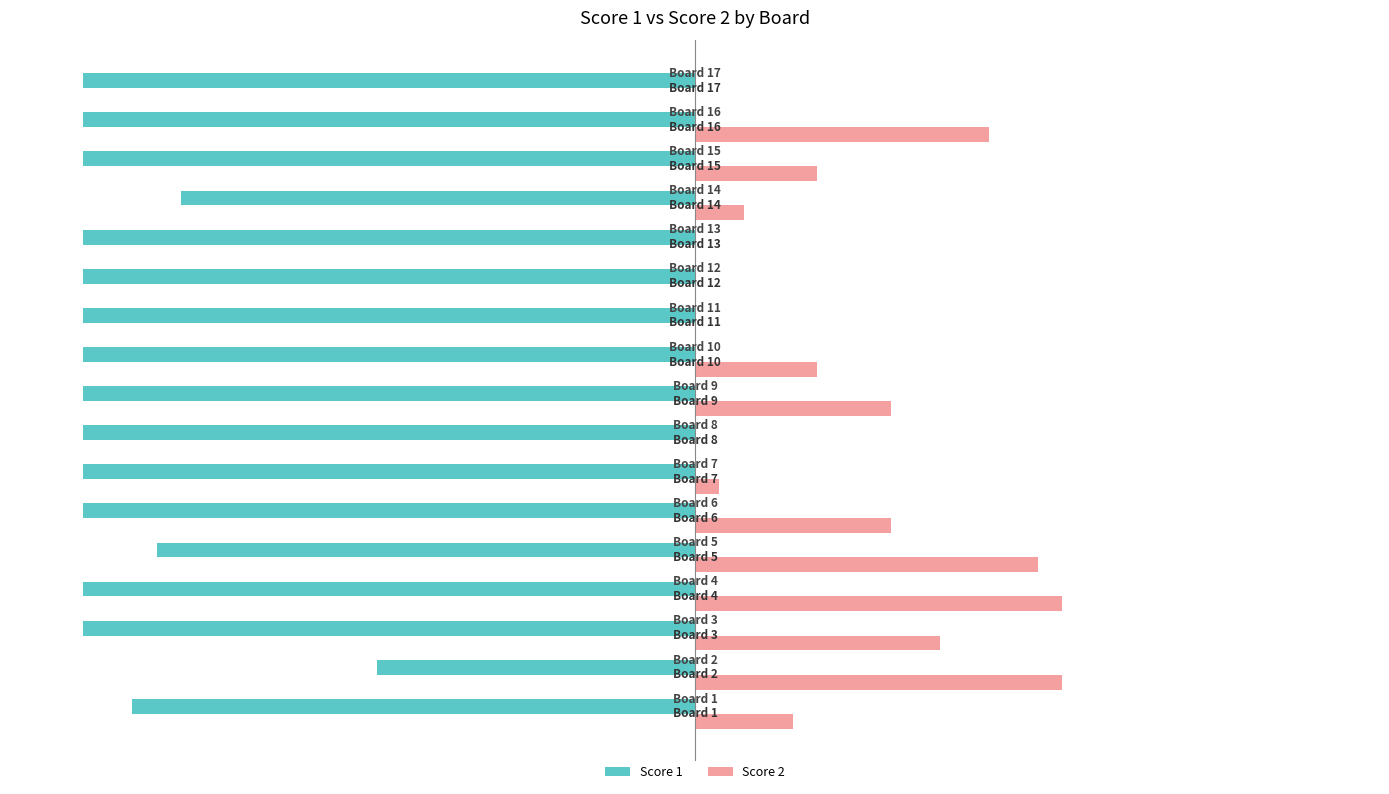

Which series has the largest total across all categories?

Score 2